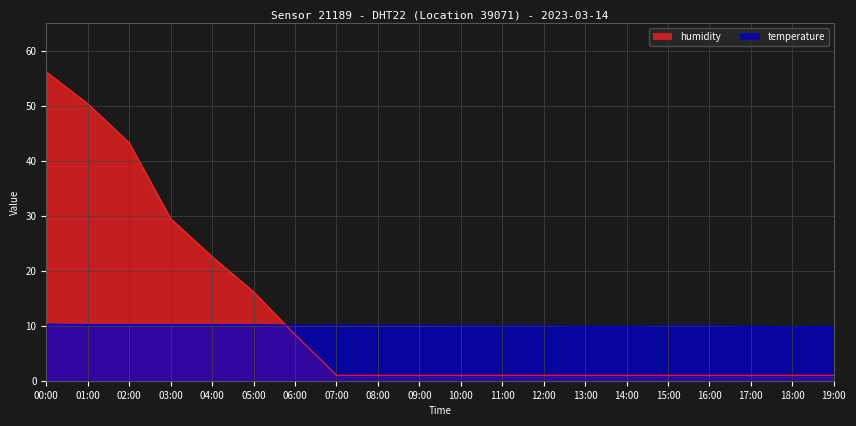

What is the label of the 10th point from the left?

09:00